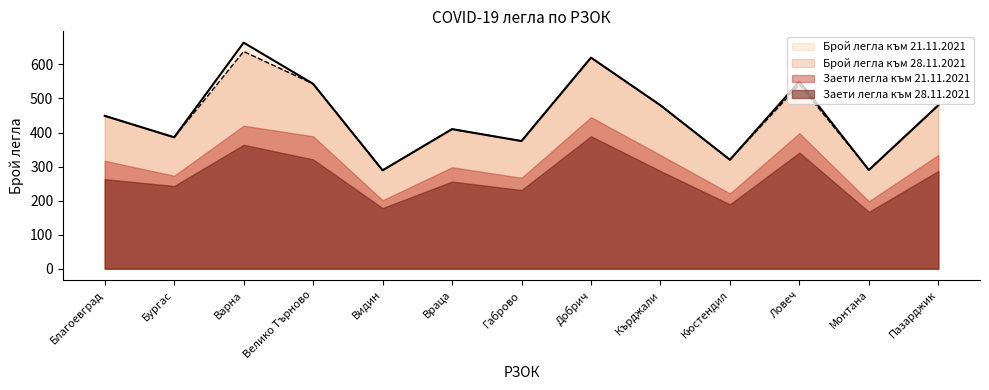

Is it true that Брой легла към 28.11.2021 equals 480 at Кърджали?

True